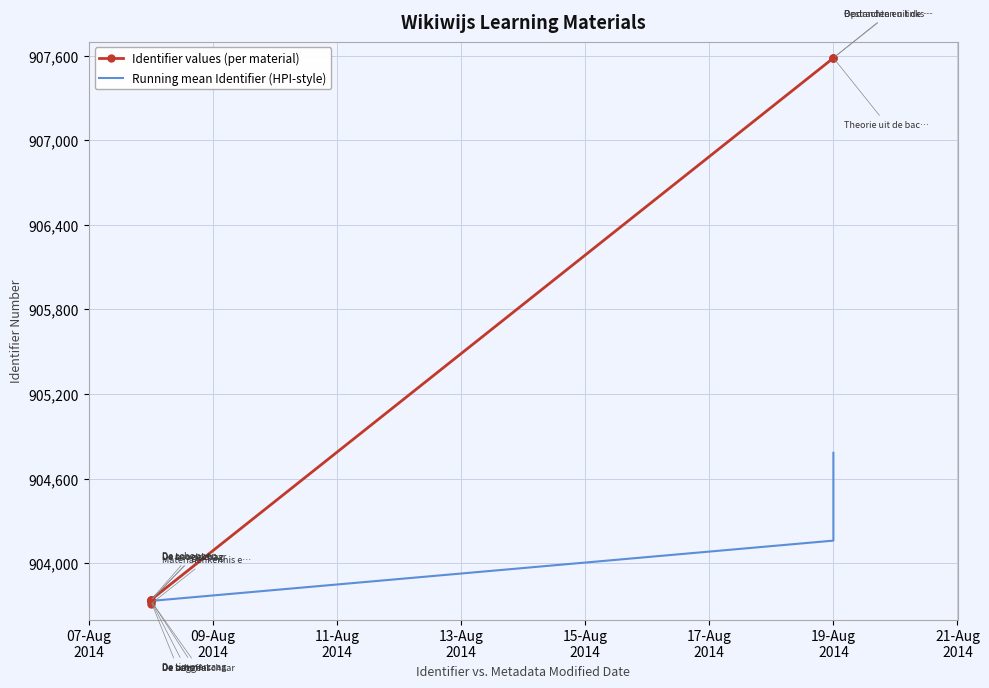

What is the difference between the Running mean Identifier (HPI-style) values at 07-Aug
2014 and 13-Aug
2014?

18.0